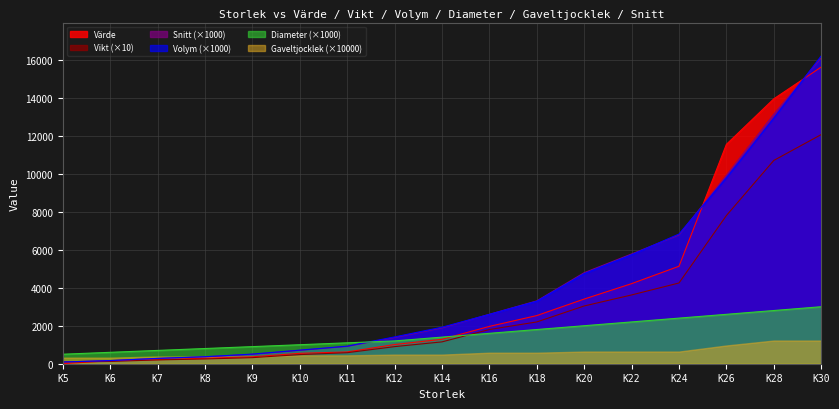

Which series has the largest range (max minus min)?

Volym (×1000)